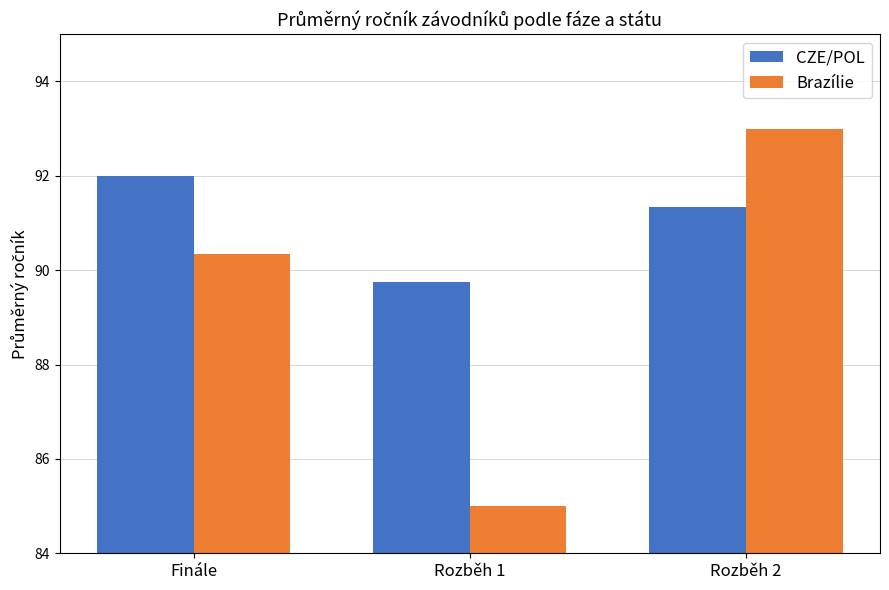

What is the difference between the maximum and second lowest values in the Brazílie series?

2.7